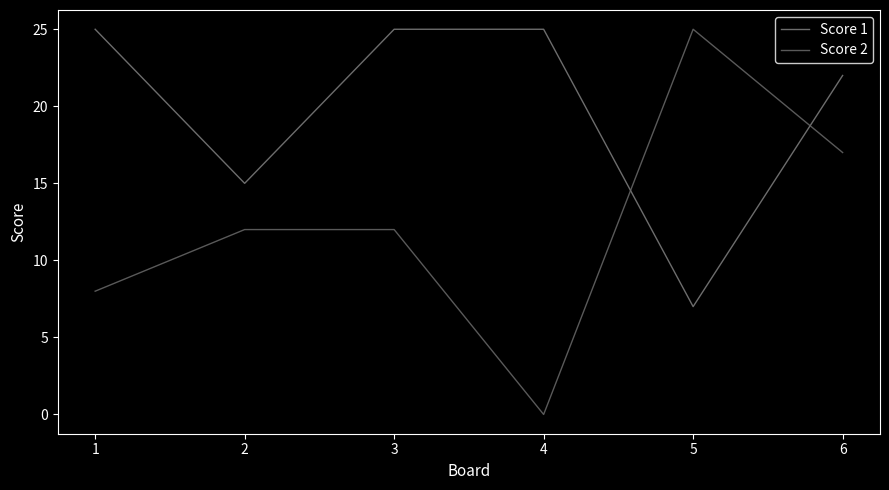

True or false: Score 2 has a value of 10 at 5.

False